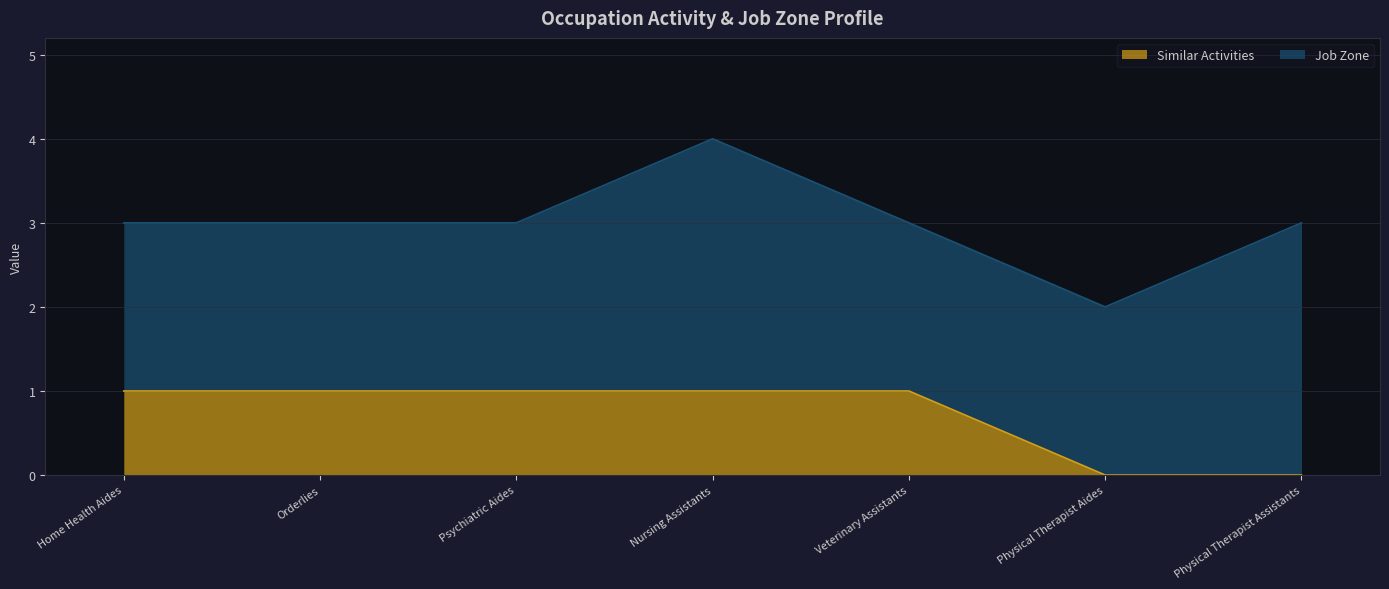

What is the label of the 4th point from the left?

Nursing Assistants